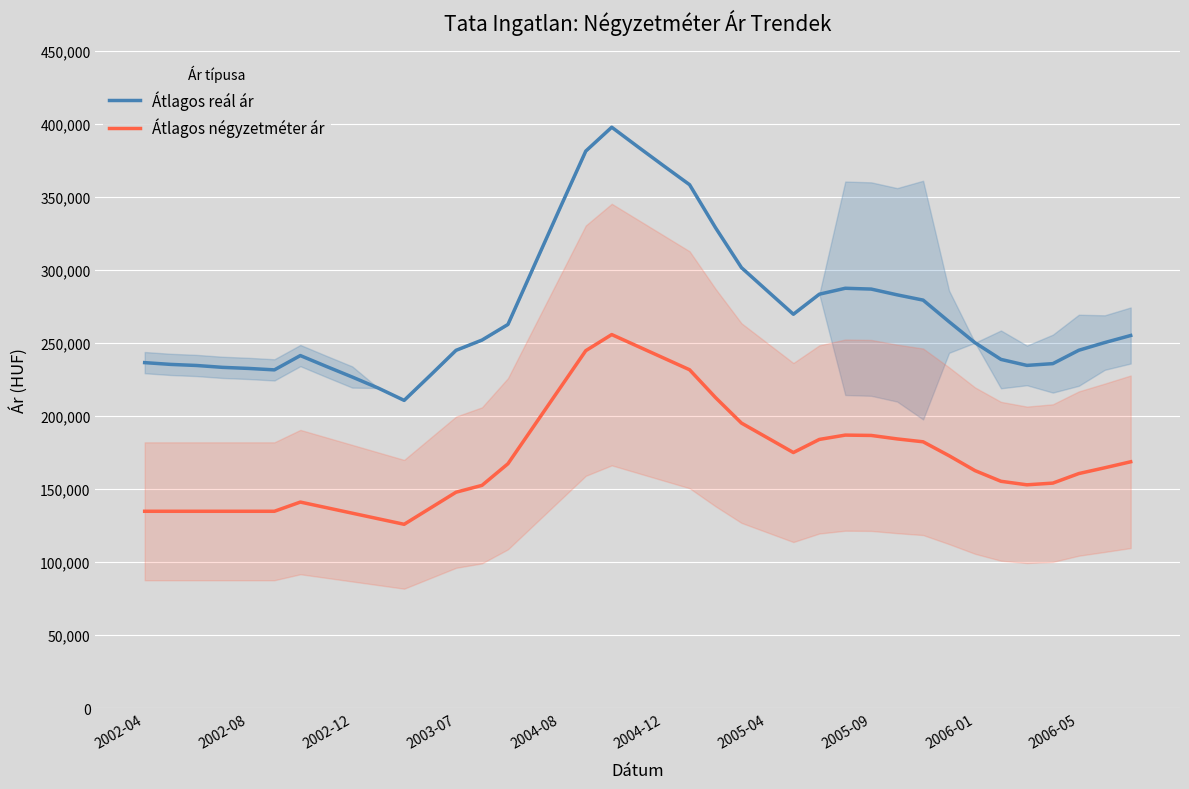

How many values in the Átlagos négyzetméter ár series exceed 164644?

19